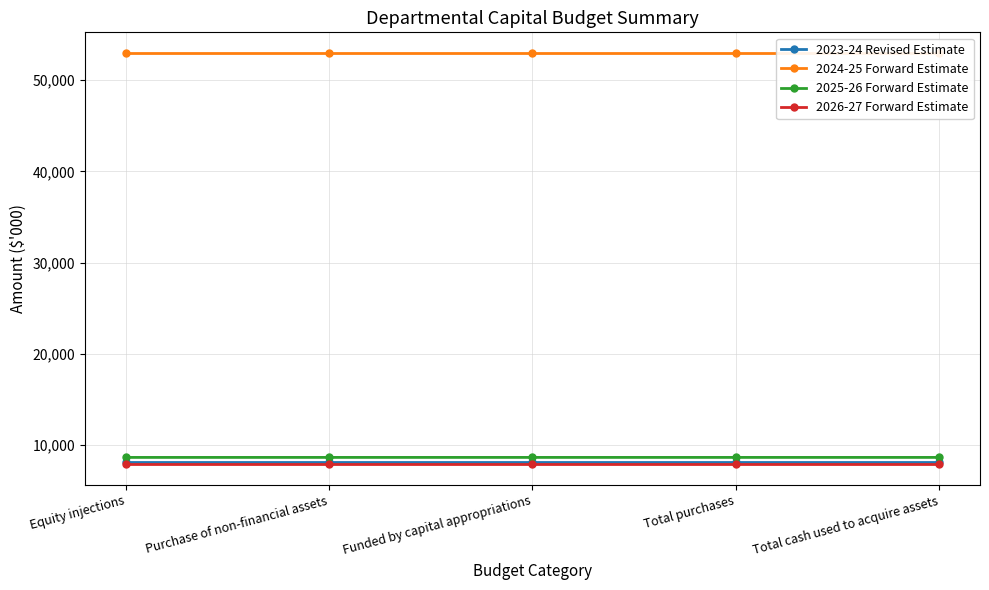

Reading left to right, list all the values displayed in this chart.

2023-24 Revised Estimate: Equity injections=8085	Purchase of non-financial assets=8085	Funded by capital appropriations=8085	Total purchases=8085	Total cash used to acquire assets=8085
2024-25 Forward Estimate: Equity injections=53003	Purchase of non-financial assets=53003	Funded by capital appropriations=53003	Total purchases=53003	Total cash used to acquire assets=53003
2025-26 Forward Estimate: Equity injections=8636	Purchase of non-financial assets=8637	Funded by capital appropriations=8637	Total purchases=8637	Total cash used to acquire assets=8637
2026-27 Forward Estimate: Equity injections=7869	Purchase of non-financial assets=7869	Funded by capital appropriations=7869	Total purchases=7869	Total cash used to acquire assets=7869